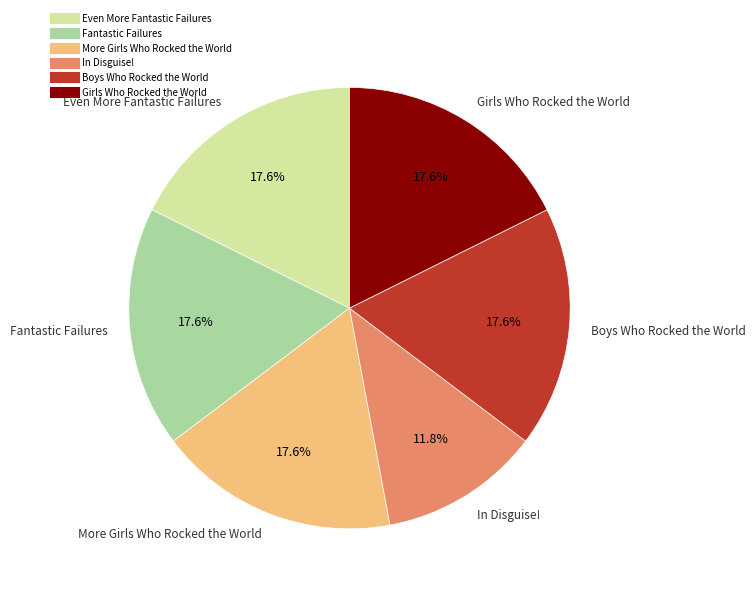

To the nearest percent, what portion does Boys Who Rocked the World represent?

18%